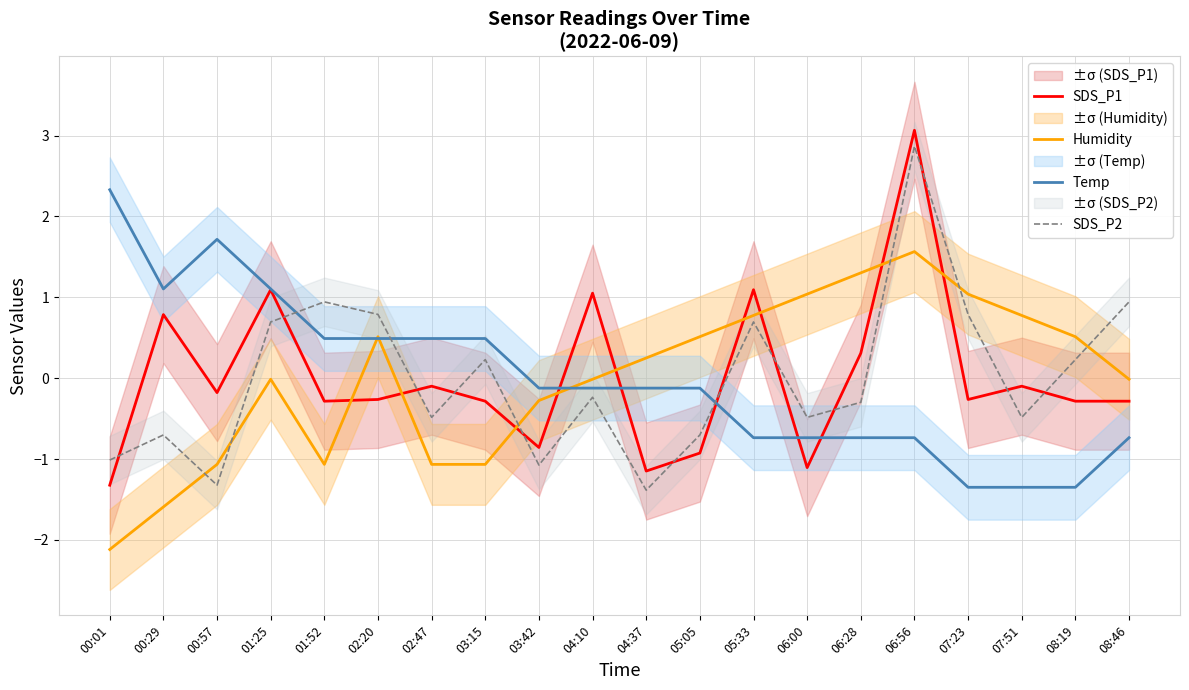

What position from the left is 05:05?

12